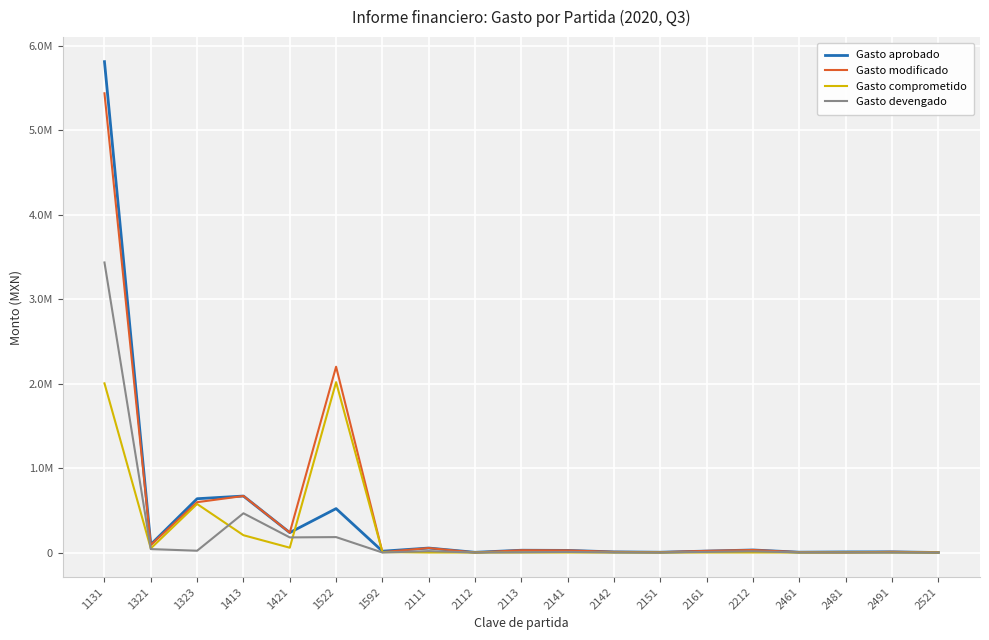

What are all the series names shown in the legend?

Gasto aprobado, Gasto modificado, Gasto comprometido, Gasto devengado